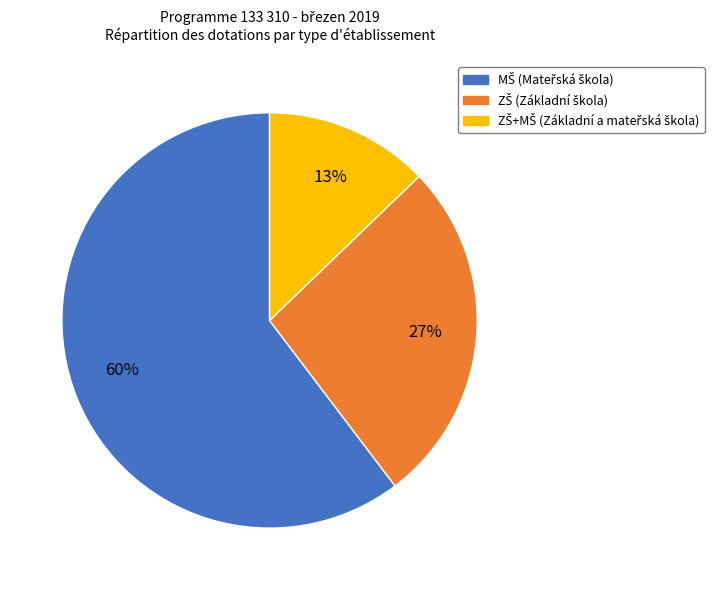

Is there a majority slice in this chart?

Yes